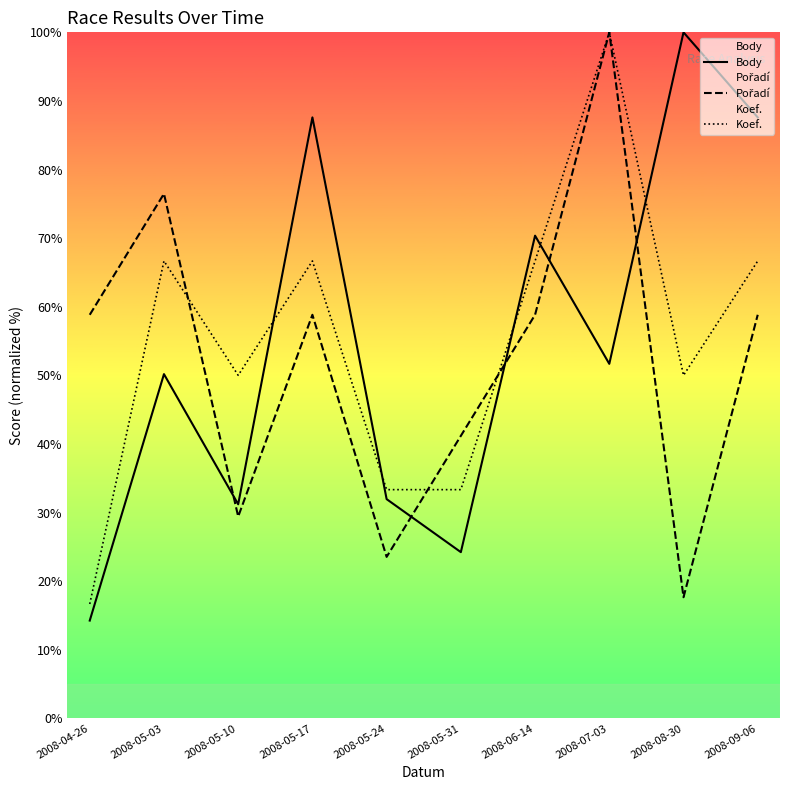

At how many categories does at least one series exceed 96?

2